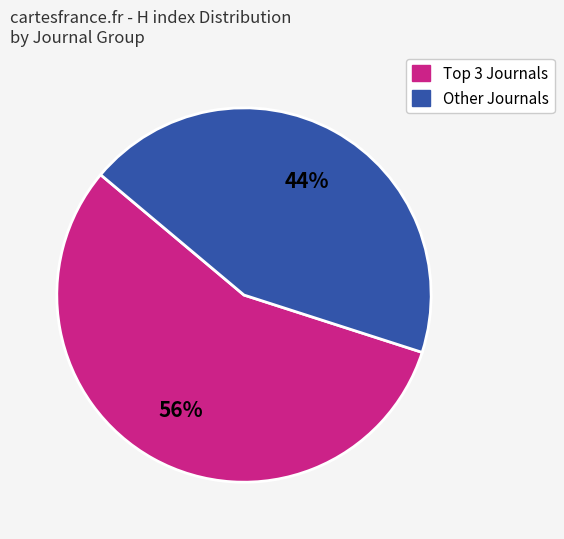

How many segments does this pie chart have?

2